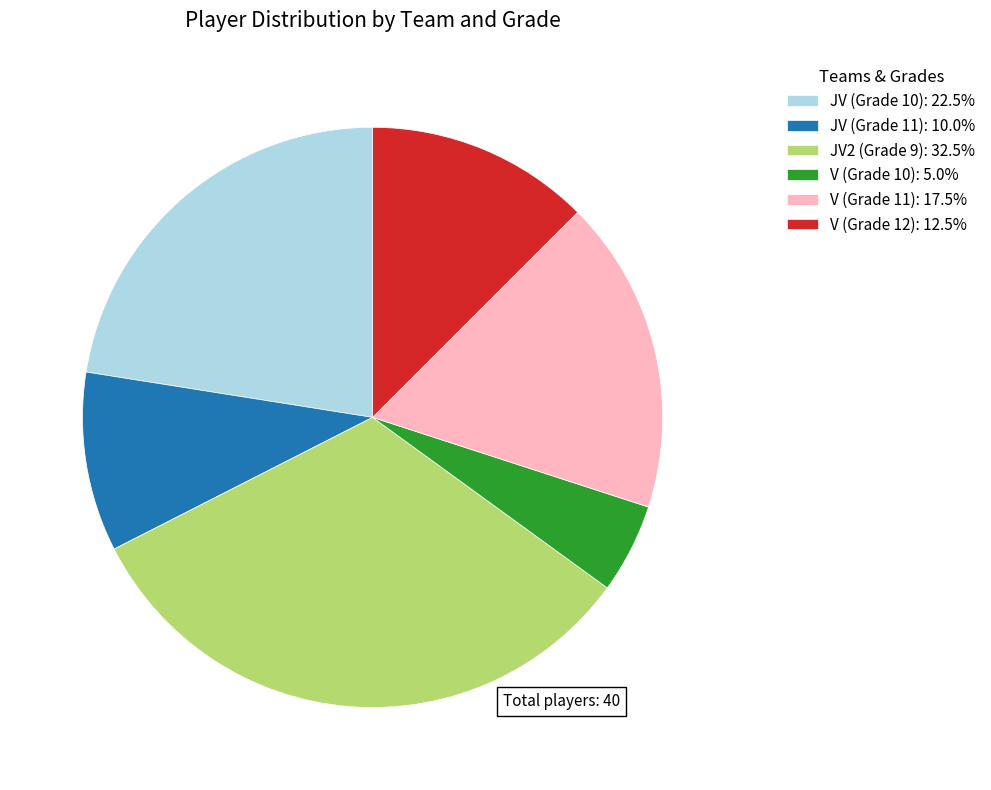

Do JV (Grade 11) and JV (Grade 10) together represent more than half of the pie?

No